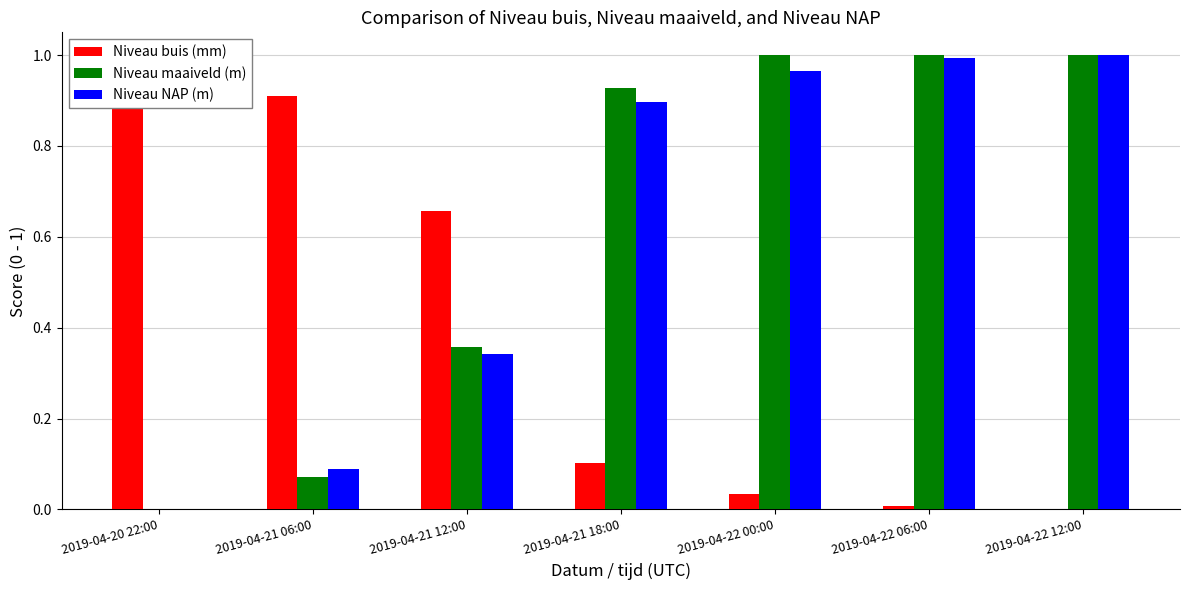

What position from the right is 2019-04-21 18:00?

4